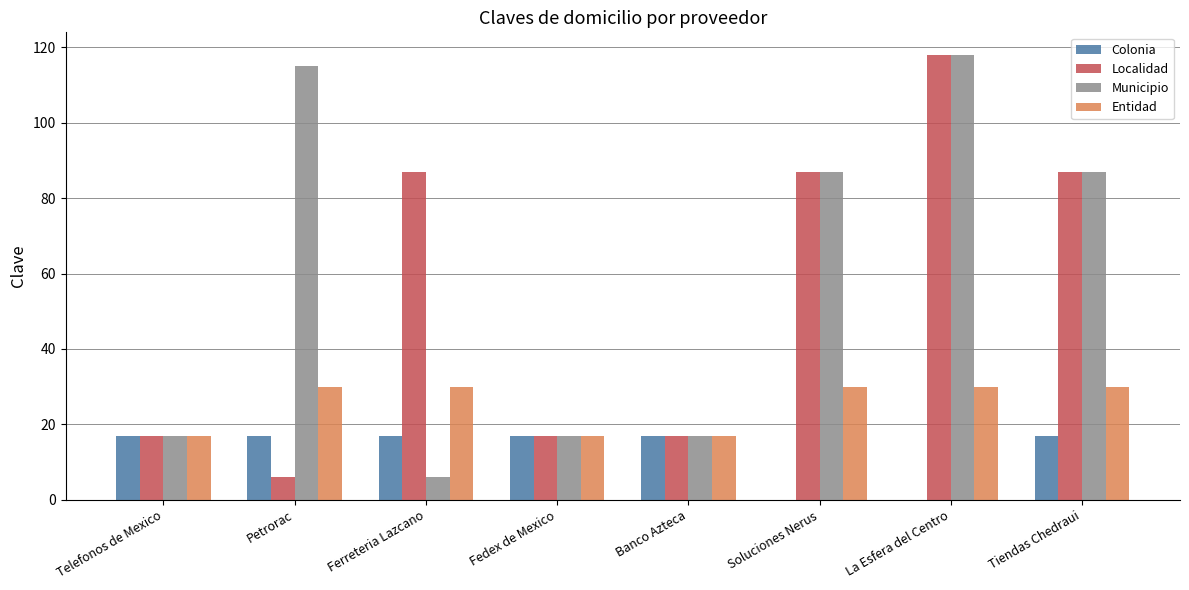

What is the sum of all Colonia values?

102